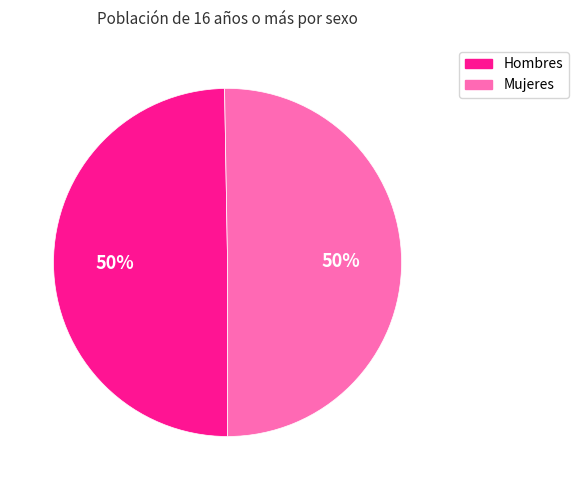

What is the ratio of the value at Mujeres to the value at Hombres?

1.0